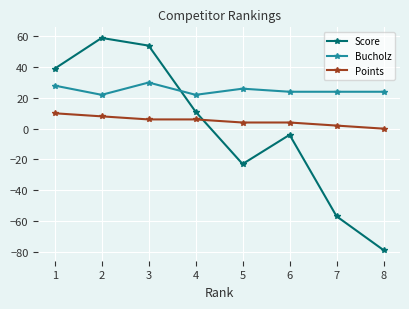

Does the chart display data point markers on the line(s)?

Yes